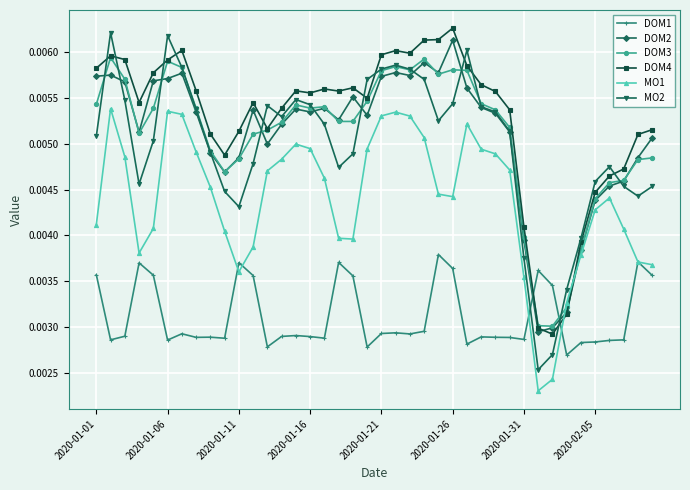

How many lines are shown in the chart?

6